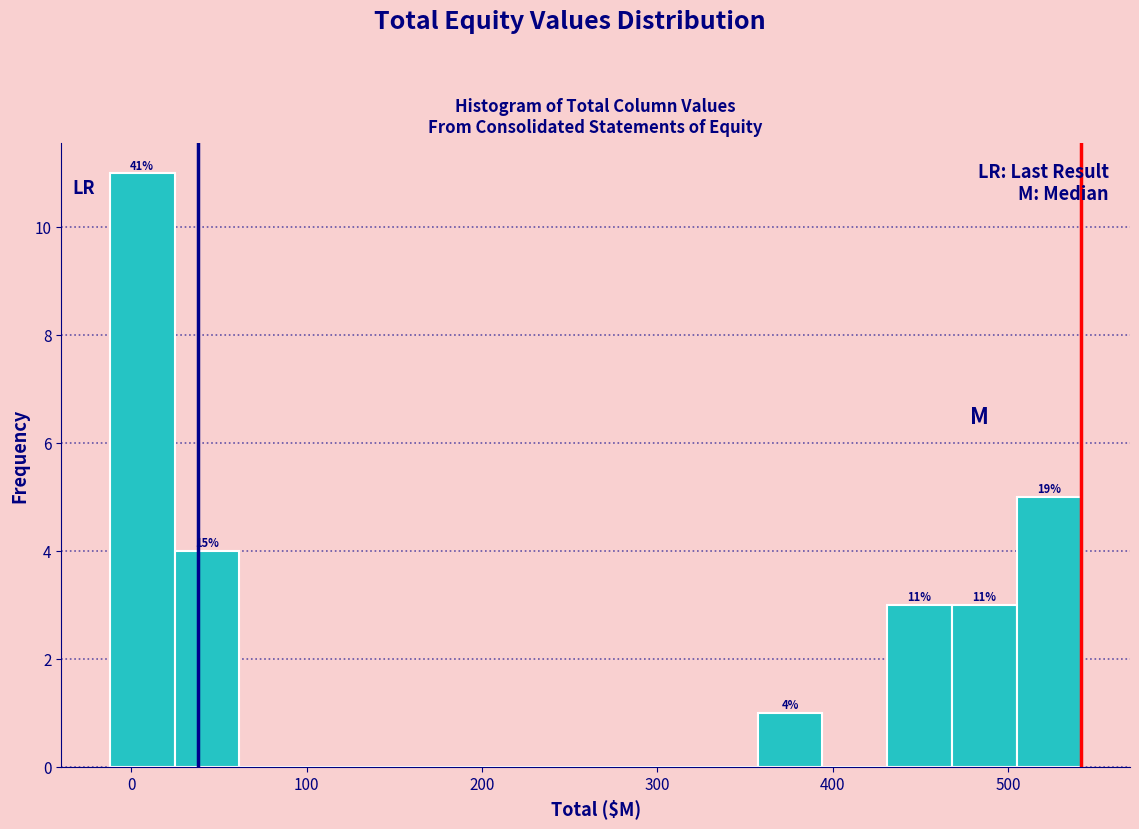

Read against the x-axis, roughly where is the centre of the tallest bar?

10